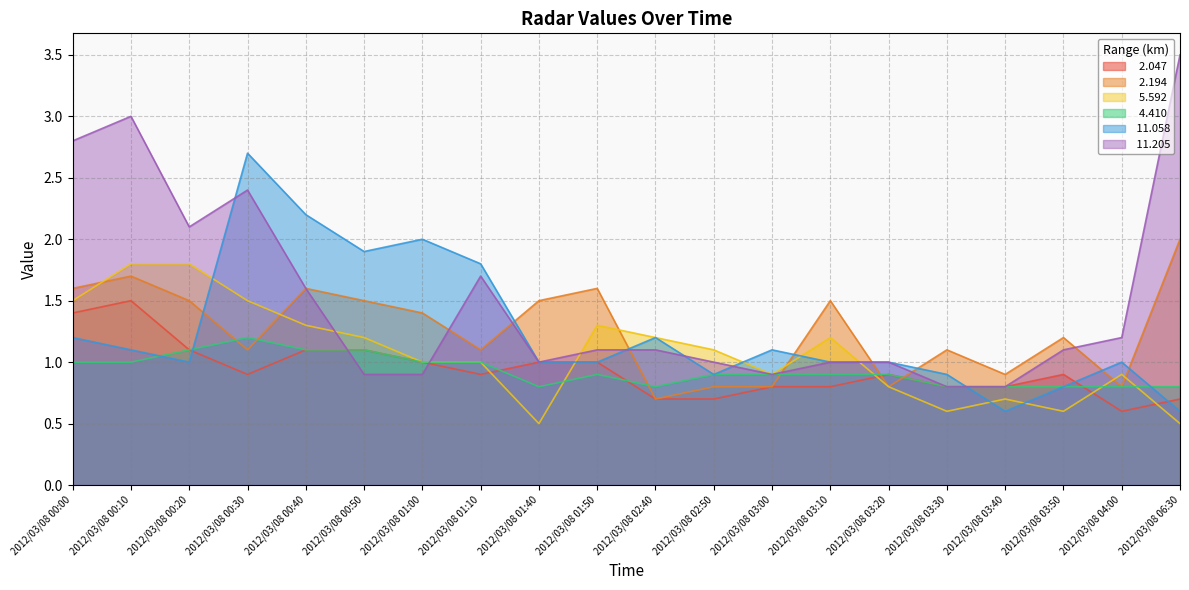

How many lines are shown in the chart?

6